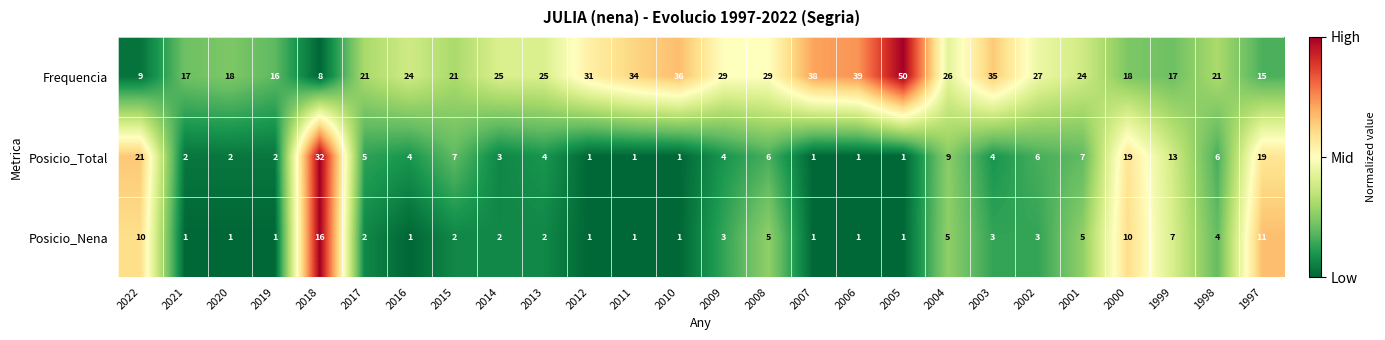

At which label does Posicio_Total reach its peak?

2018